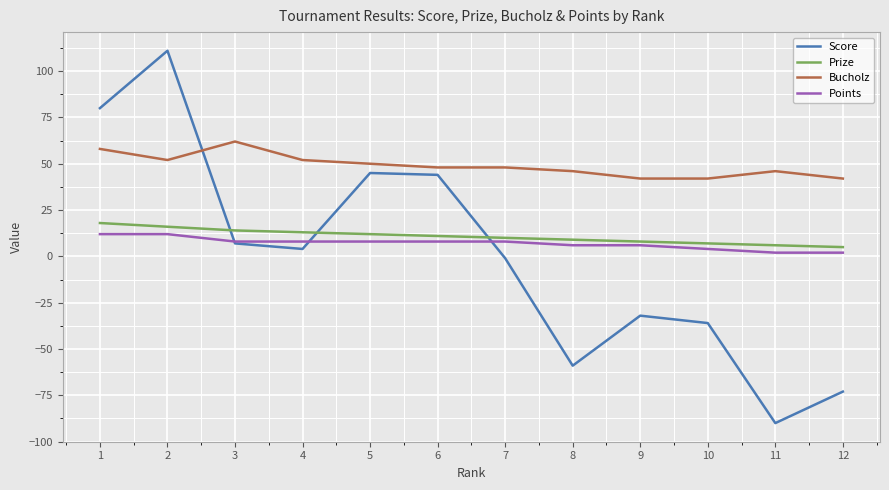

At which label does Score first exceed 4?

1